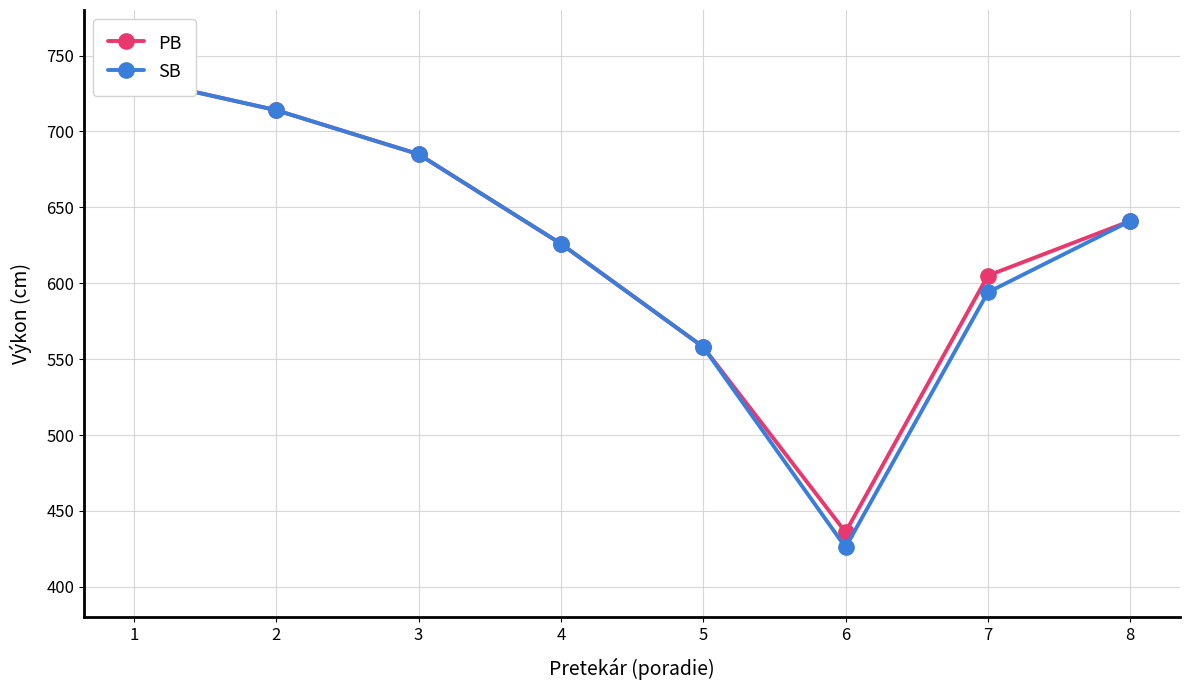

What is the difference between the maximum and minimum values in the SB series?

309